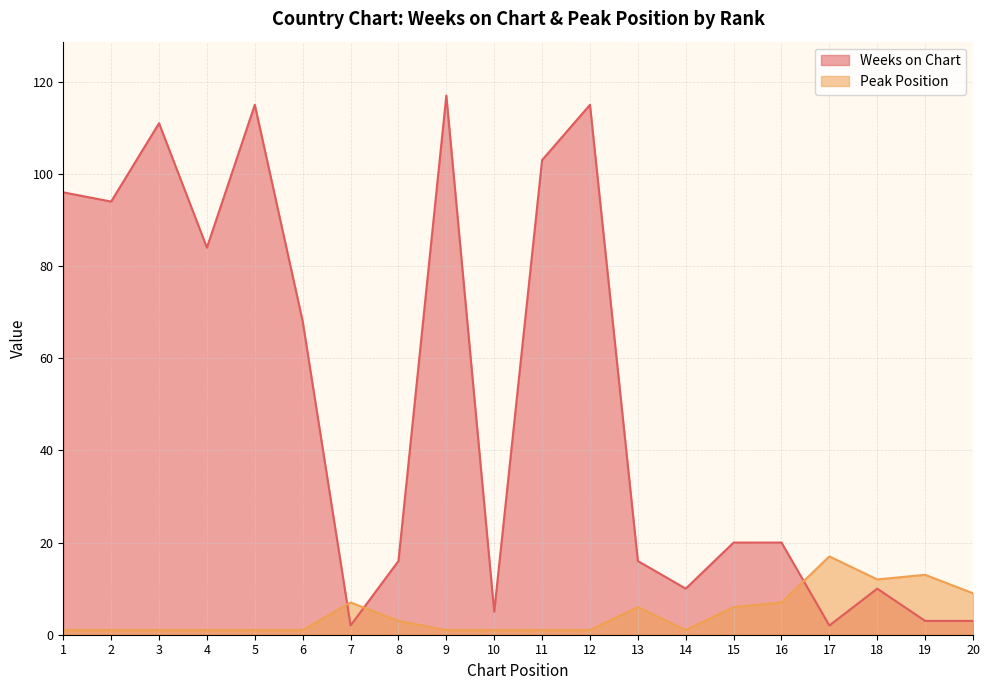

Reading right to left, transcribe all the data shown in this chart.

Weeks on Chart: 3	3	10	2	20	20	10	16	115	103	5	117	16	2	68	115	84	111	94	96
Peak Position: 9	13	12	17	7	6	1	6	1	1	1	1	3	7	1	1	1	1	1	1